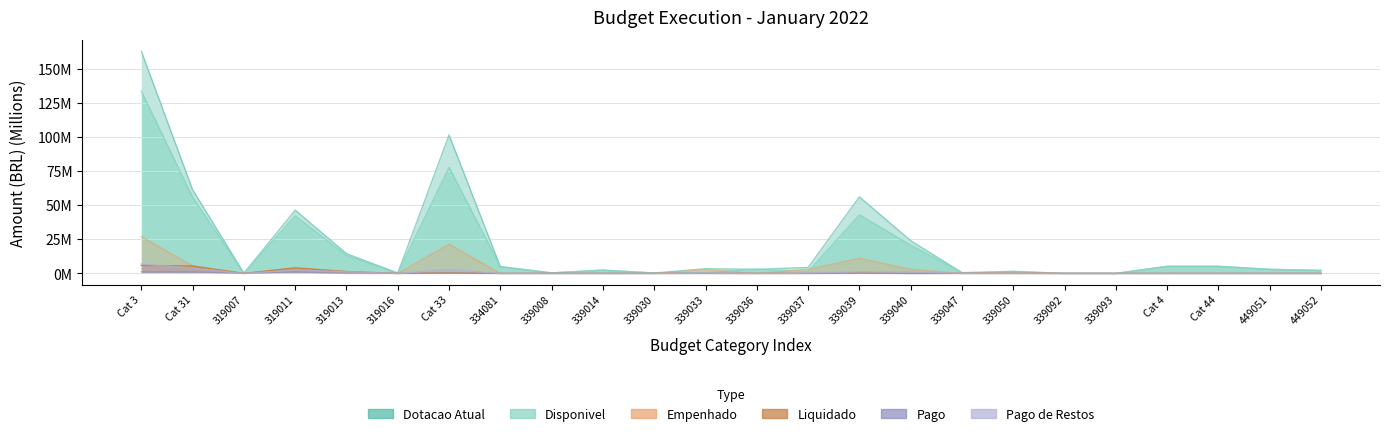

At which label does Pago reach its minimum?

319007